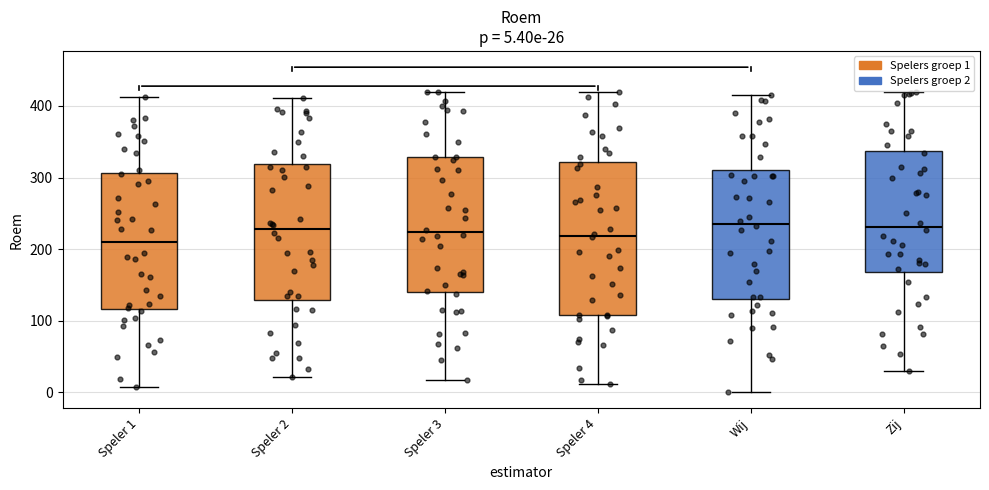

Comparing the boxes themselves (not the whiskers), which one is the tallest?

Speler 4